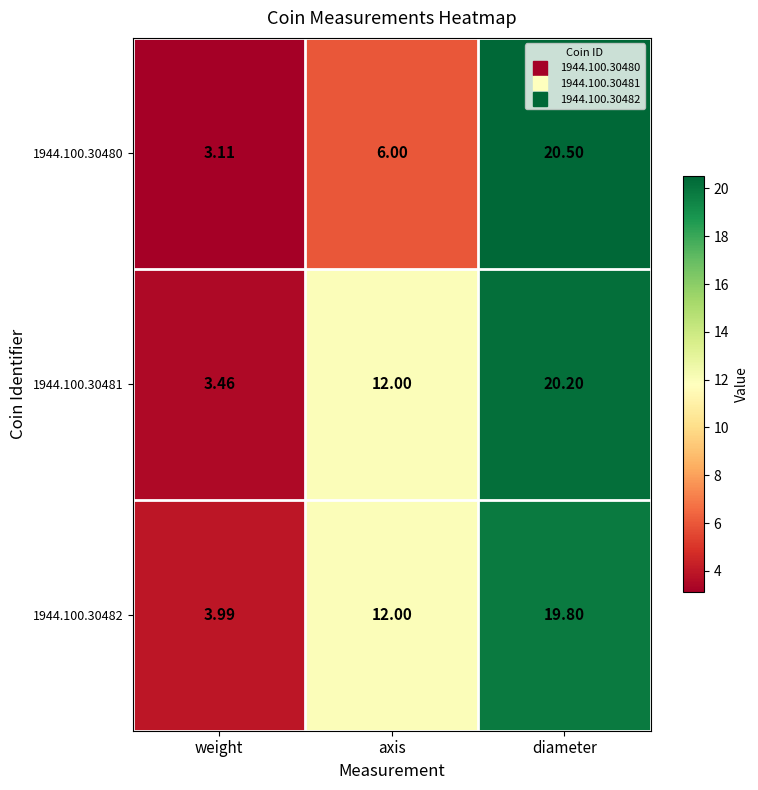

Which category has the highest value across all series?

diameter